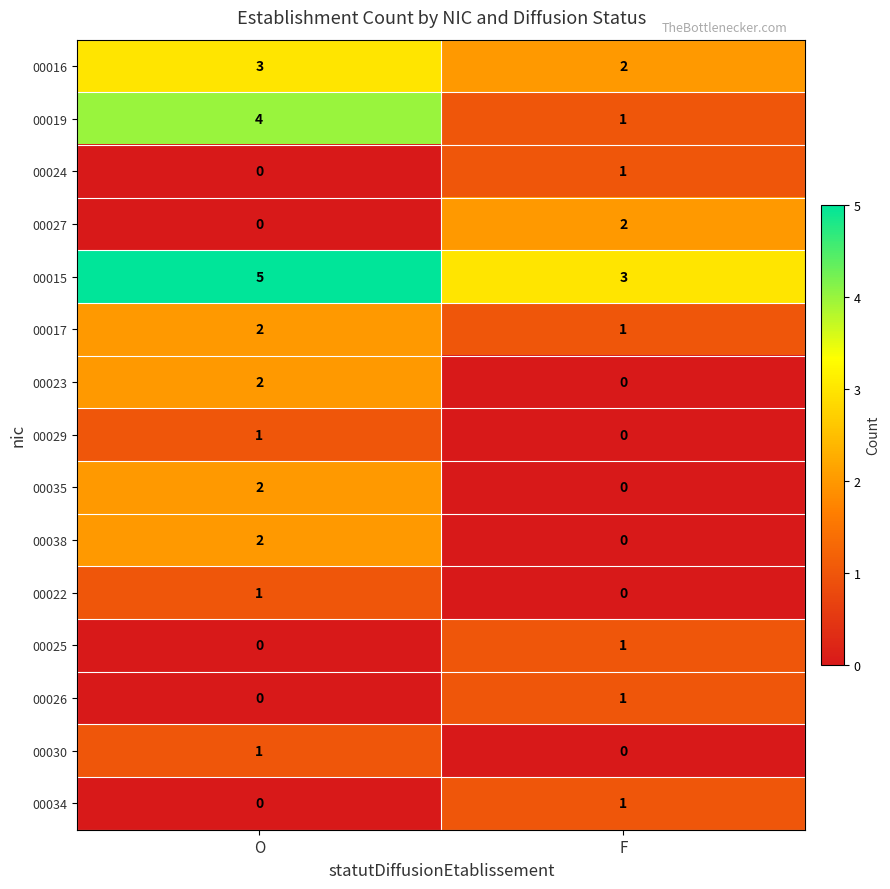

Which series has the widest spread of values?

00019